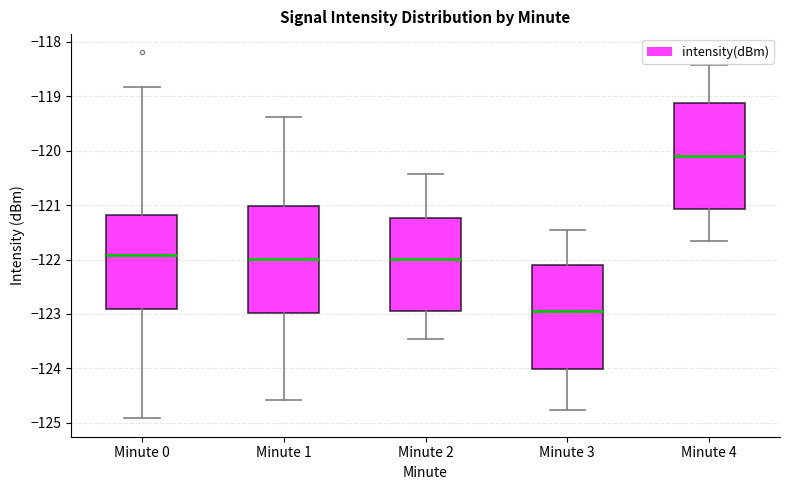

Reading left to right, read every box against the y-axis: the position of its median line, the range the box covers, and the ends of its whiskers. The values are not printed on the chart, so give them approximately, as read against the axis.

Minute 0: median -121.9, box -122.9 to -121.2, whiskers -124.9 to -118.8
Minute 1: median -122.0, box -123.0 to -121.0, whiskers -124.6 to -119.4
Minute 2: median -122.0, box -123.0 to -121.2, whiskers -123.5 to -120.4
Minute 3: median -122.9, box -124.0 to -122.1, whiskers -124.8 to -121.5
Minute 4: median -120.1, box -121.1 to -119.1, whiskers -121.7 to -118.4